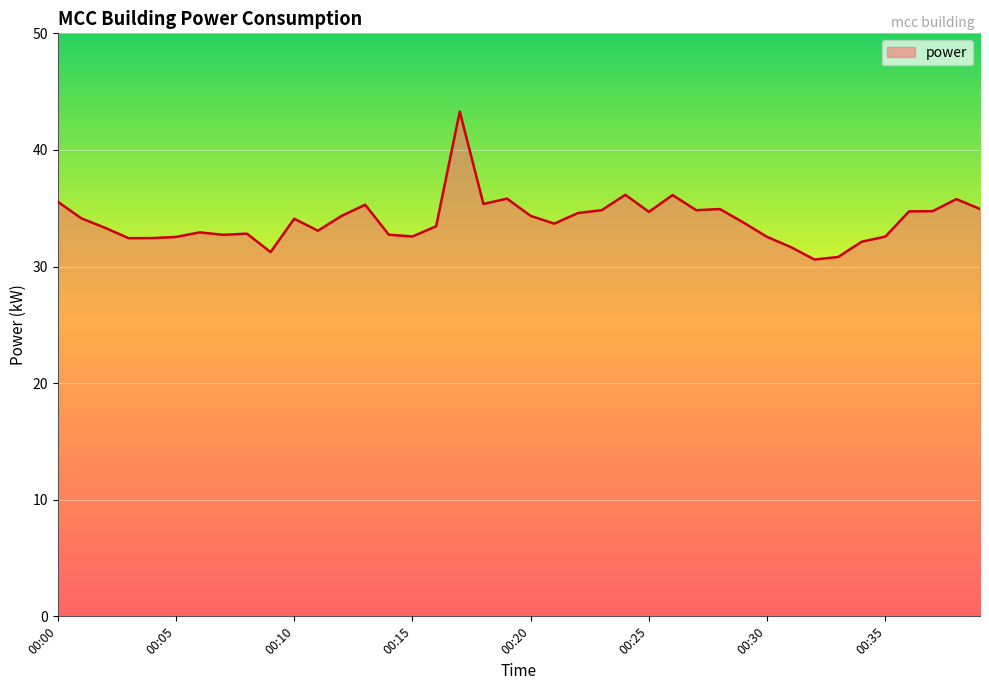

What is the difference between the maximum and minimum values?

12.7